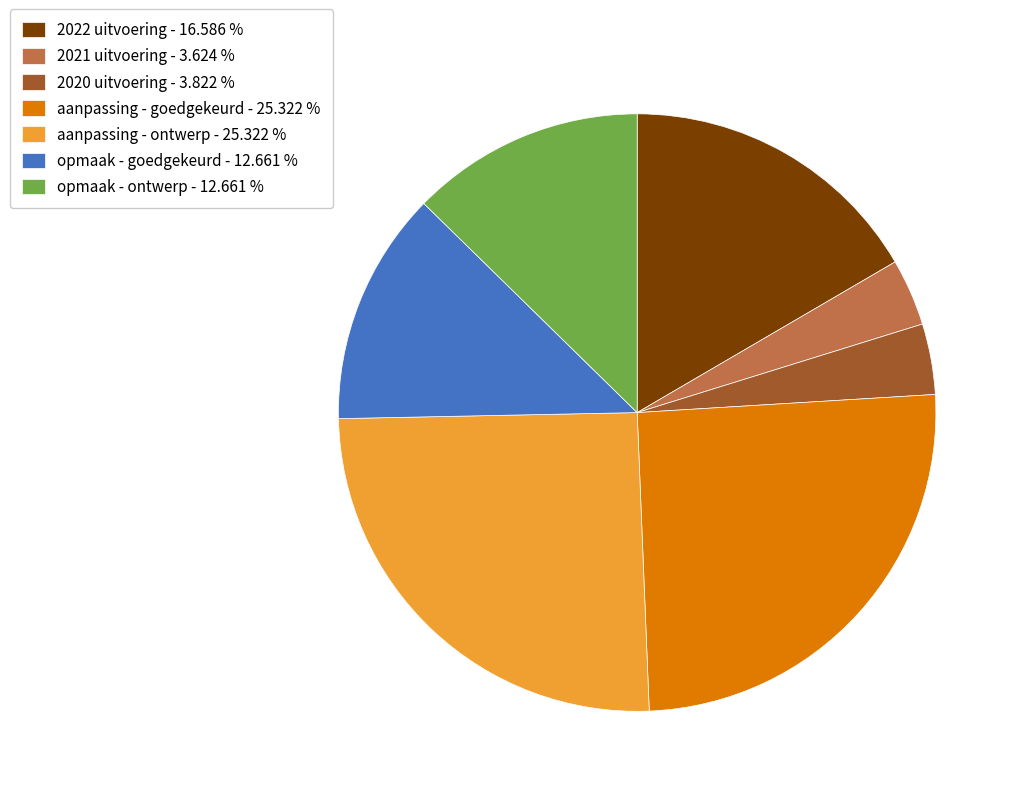

Is there a majority slice in this chart?

No